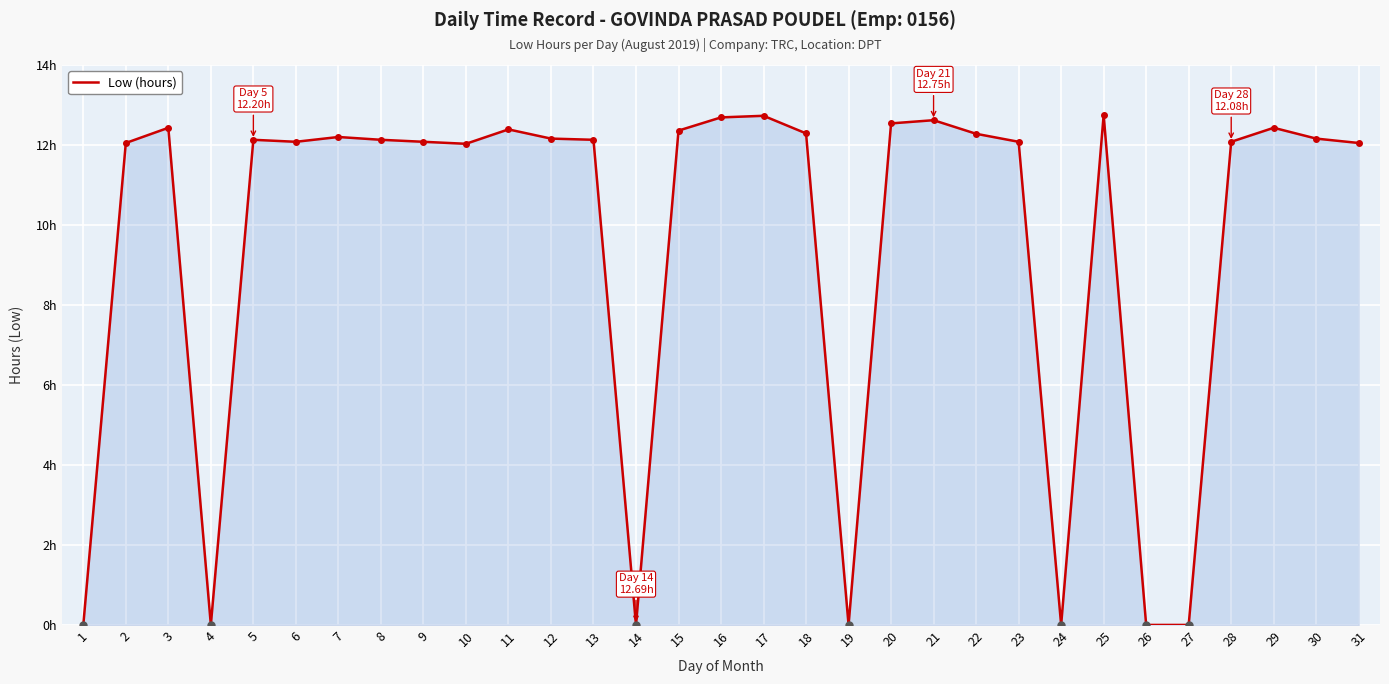

How many points are lower than both their immediate neighbors (excluding endpoints)?

6